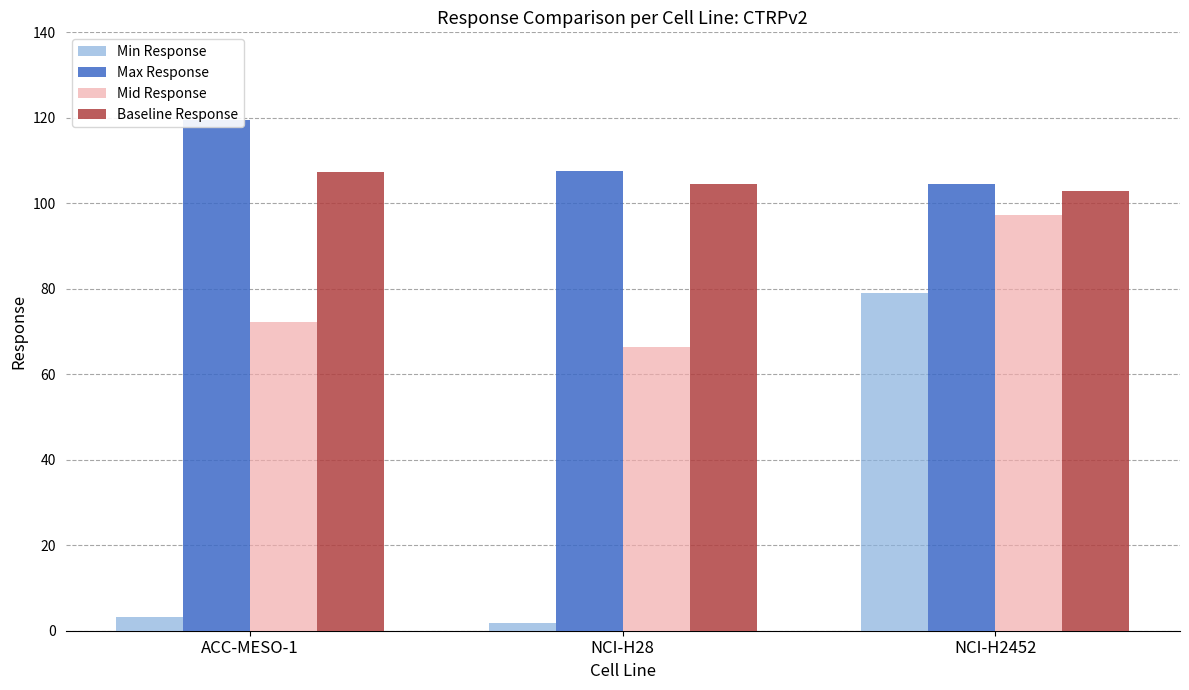

Where does the Mid Response series first go above 72?

ACC-MESO-1